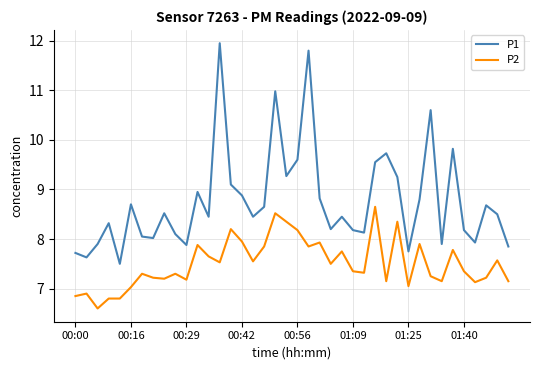

What is the minimum value for P2?

6.6